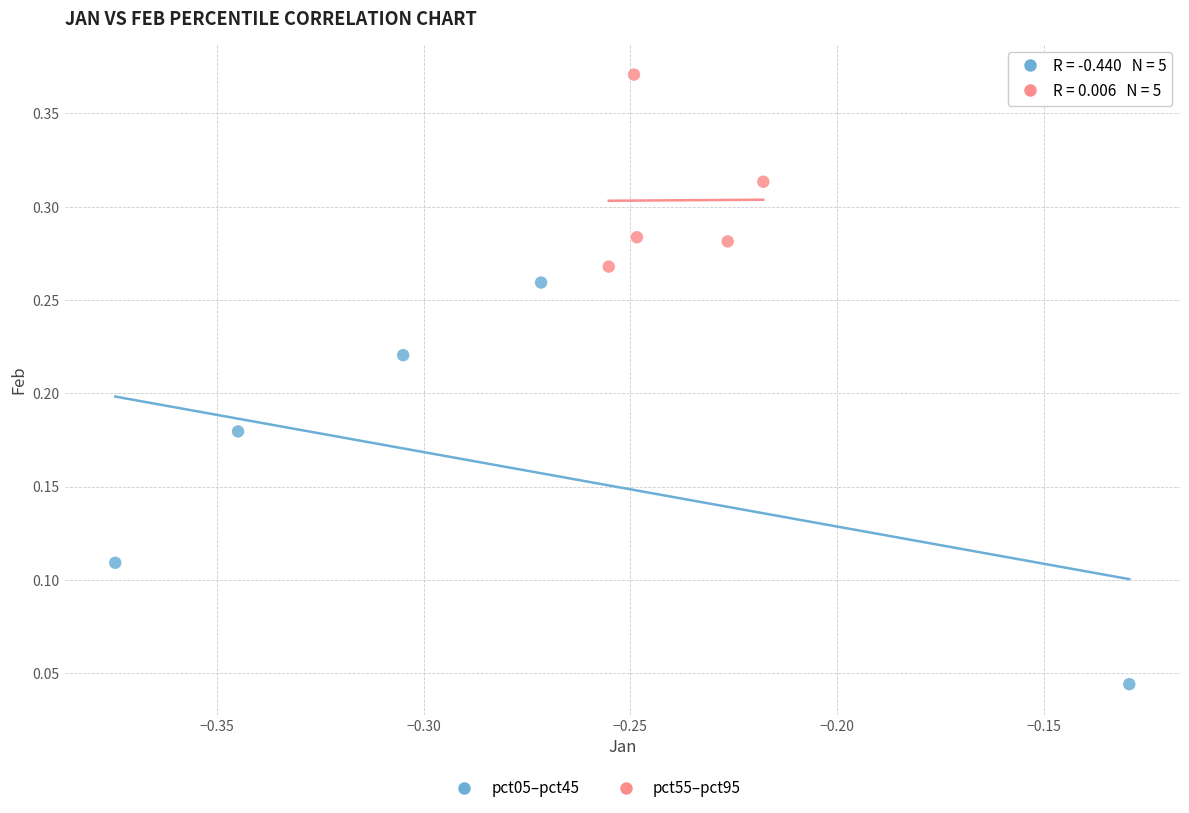

Which series reaches the minimum Y coordinate?

pct05–pct45